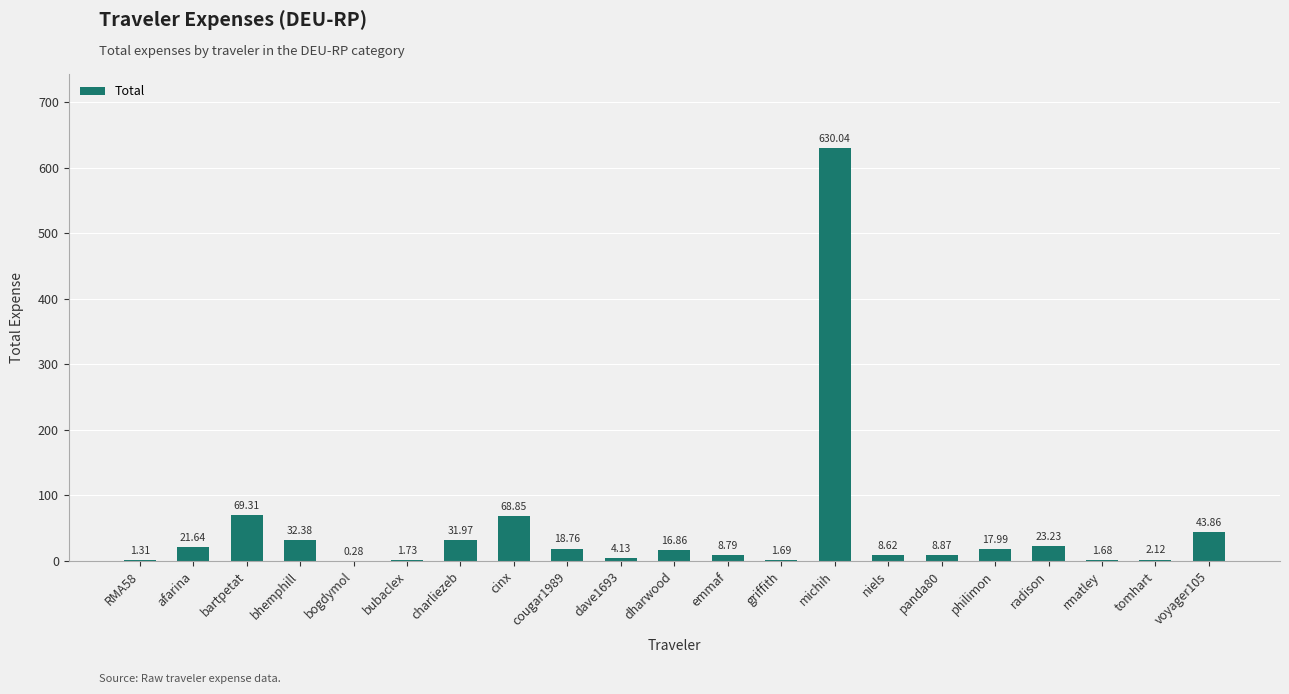

What is the sum of the values at bubaclex and bogdymol?

2.0